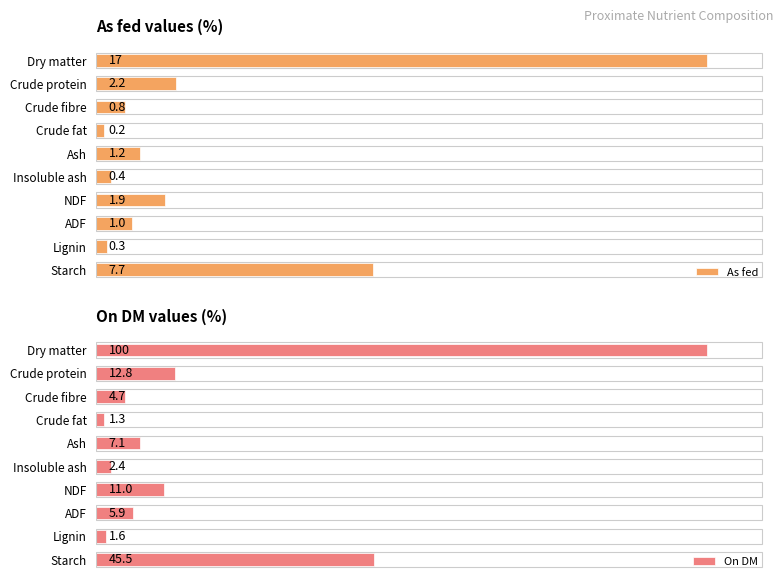

The value of As fed at Starch is 13.2. True or false?

False